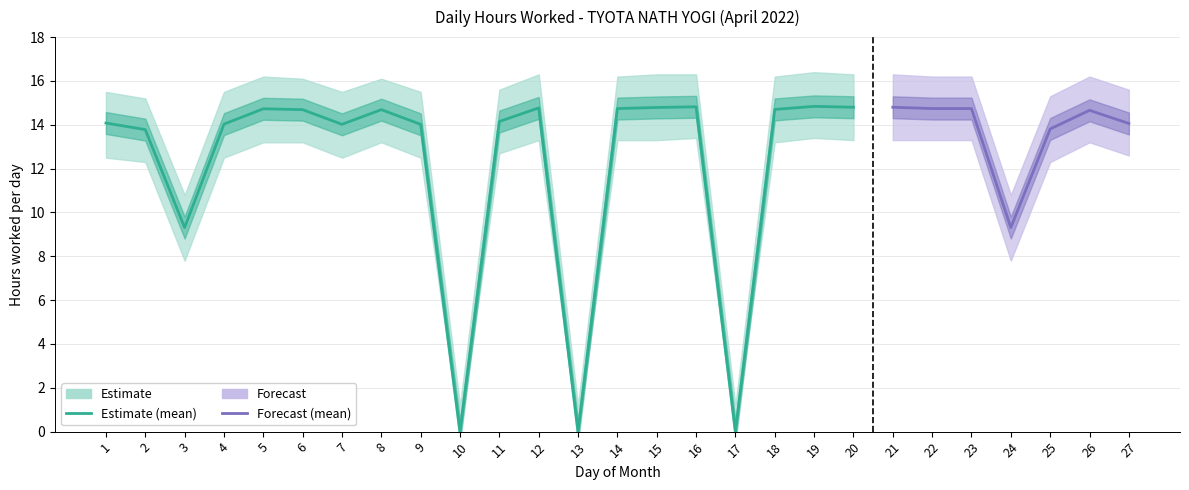

What is the average value of the Lower Bound series?

11.2